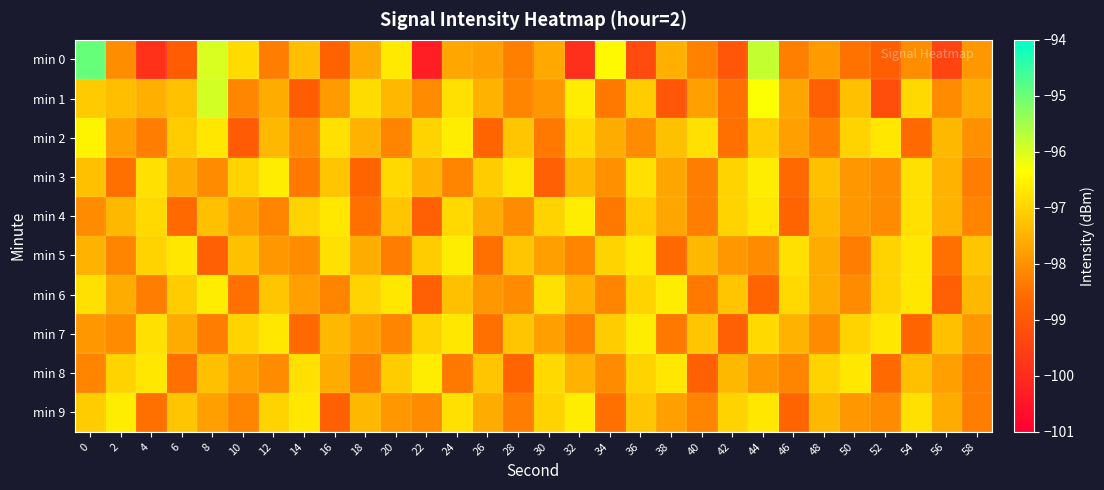

What is the total value across all series at 8?

-972.8